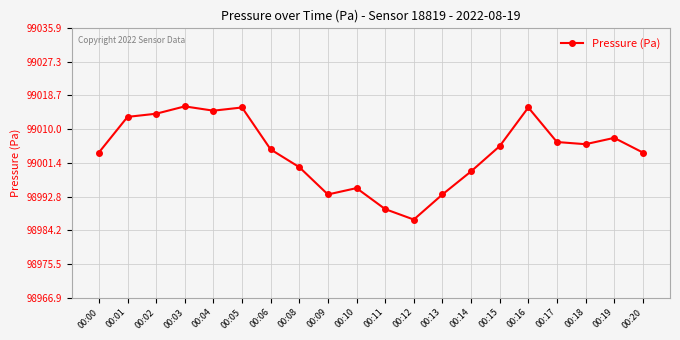

How many interior local peaks (higher than both neighbors) does the data have?

5